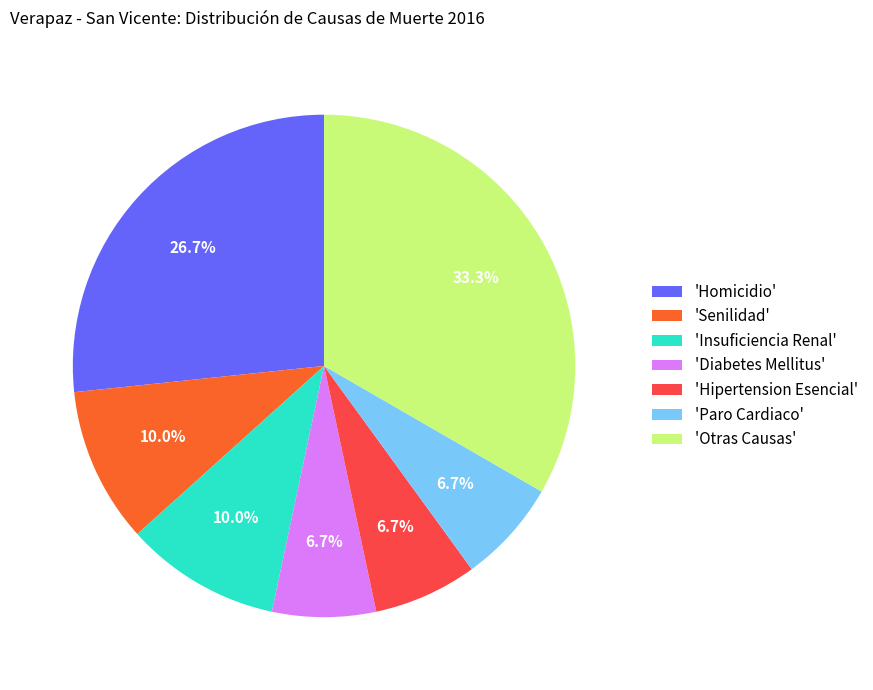

Which slice is the largest?

'Otras Causas'